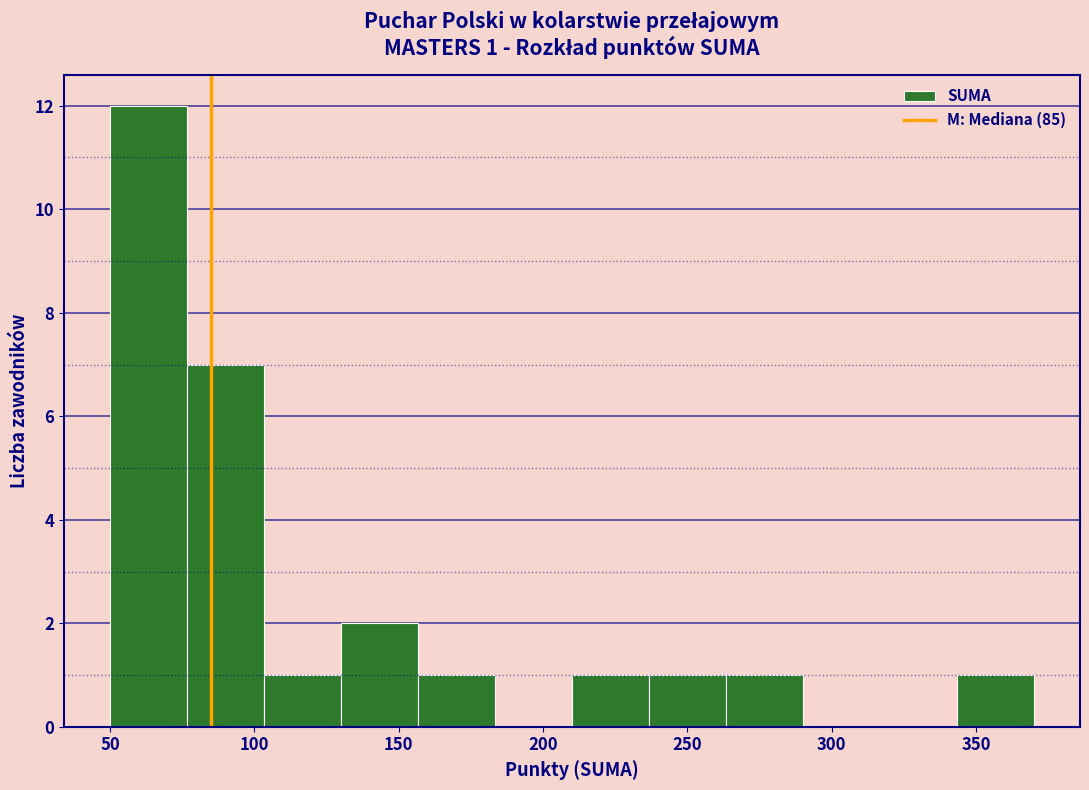

Which range on the x-axis has the tallest bar?

50 to 75